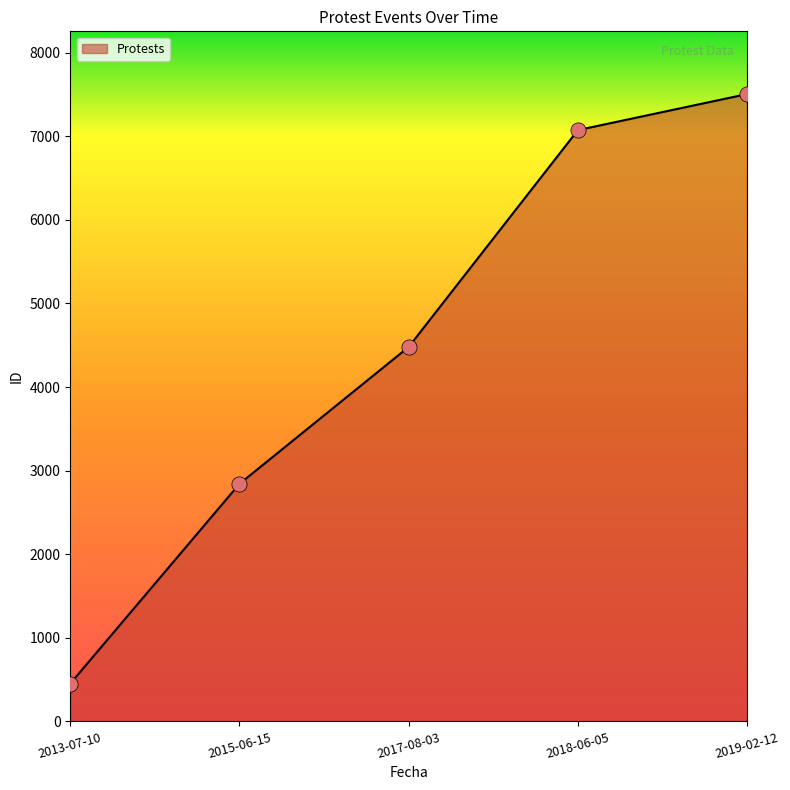

Between 2019-02-12 and 2018-06-05, which is larger?

2019-02-12